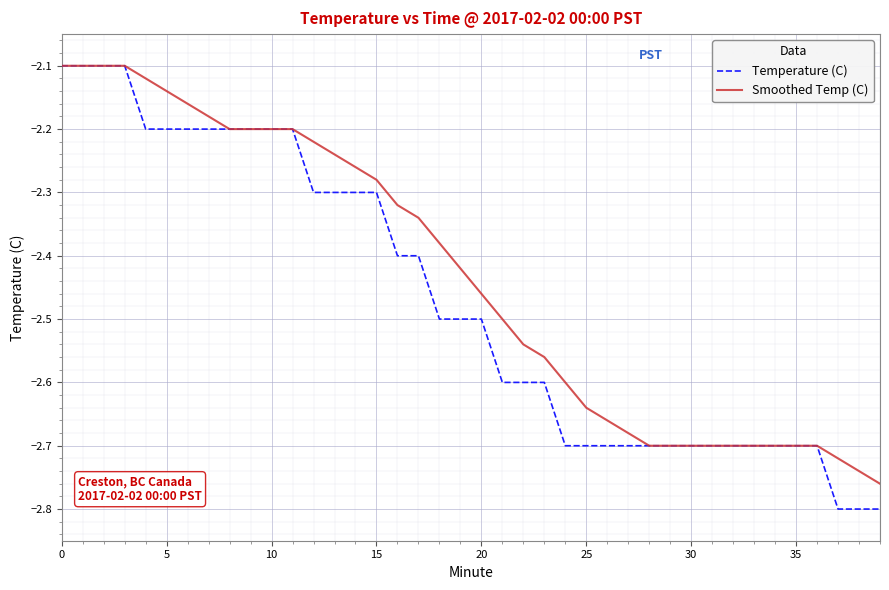

Which series has the largest range (max minus min)?

Temperature (C)